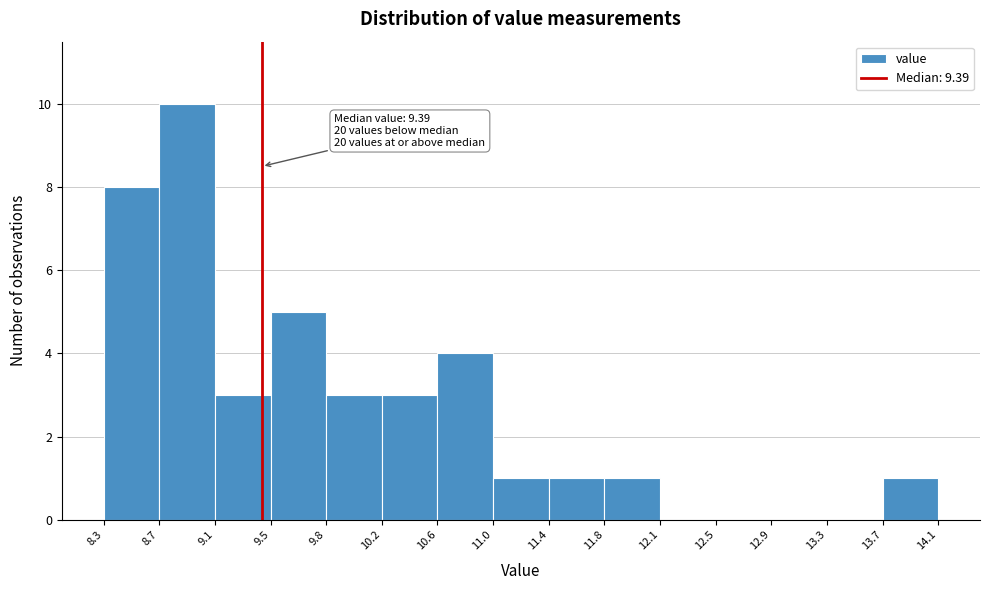

Over which range of the x-axis is the bar tallest?

8.7 to 9.1